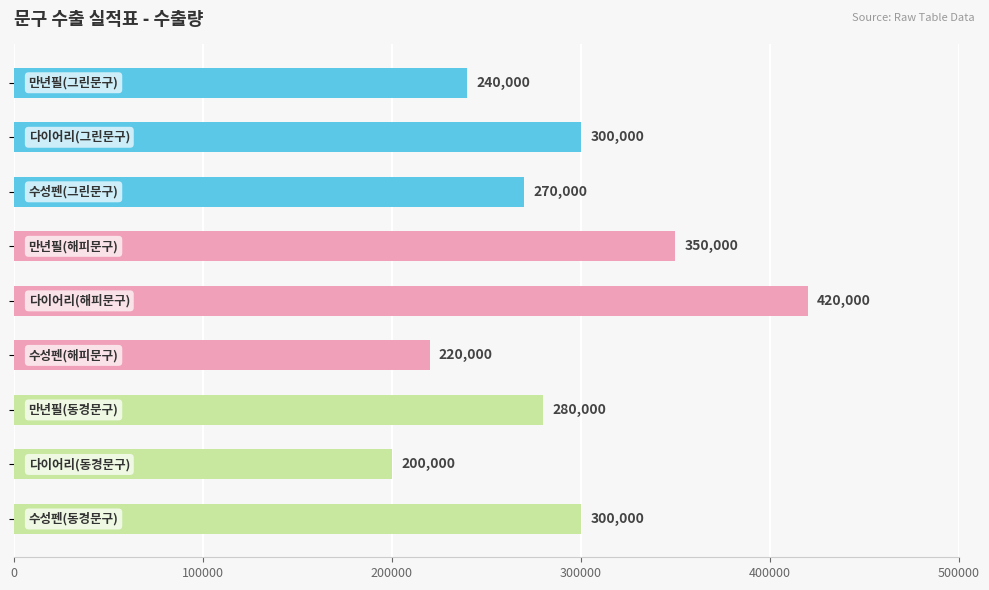

What is the minimum value shown in the chart?

200000